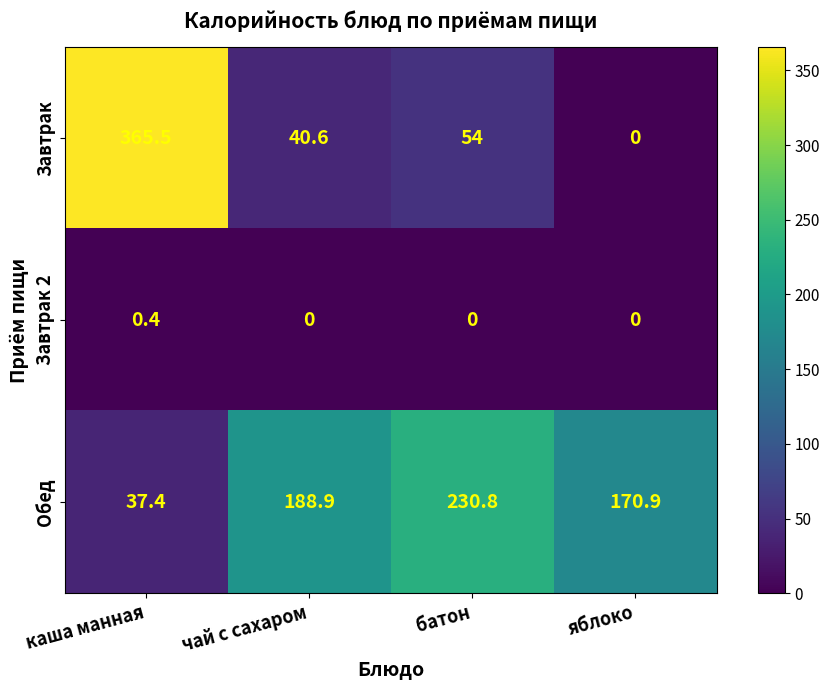

Where does the Обед series first go above 188?

чай с сахаром